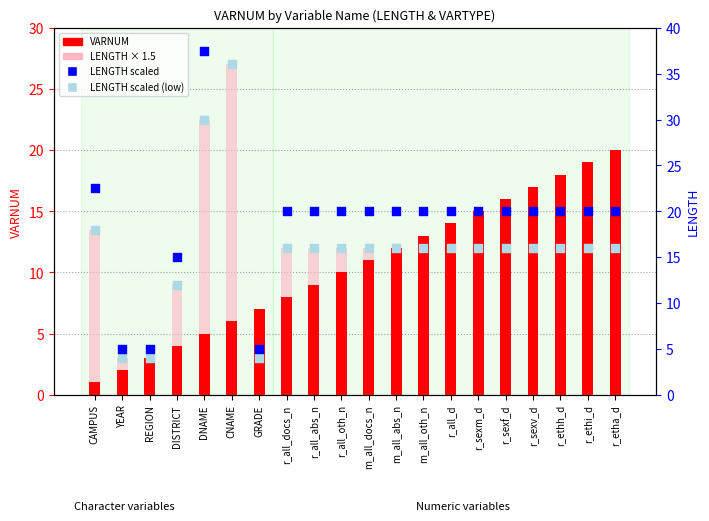

Which series has the largest Y range (max minus min)?

LENGTH (scaled)